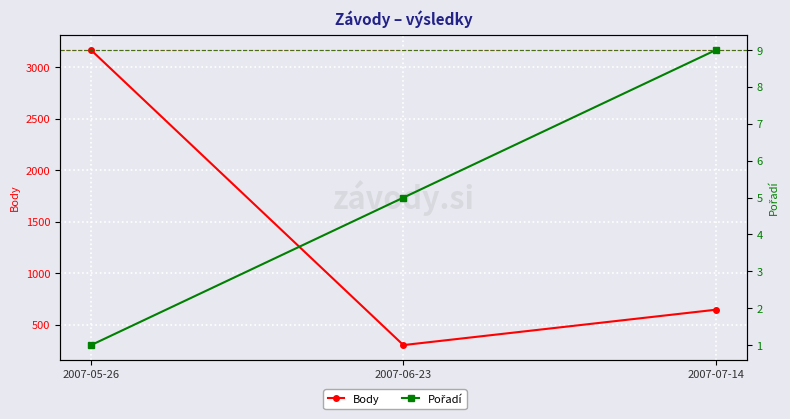

What is the label of the 3rd point from the right?

2007-05-26